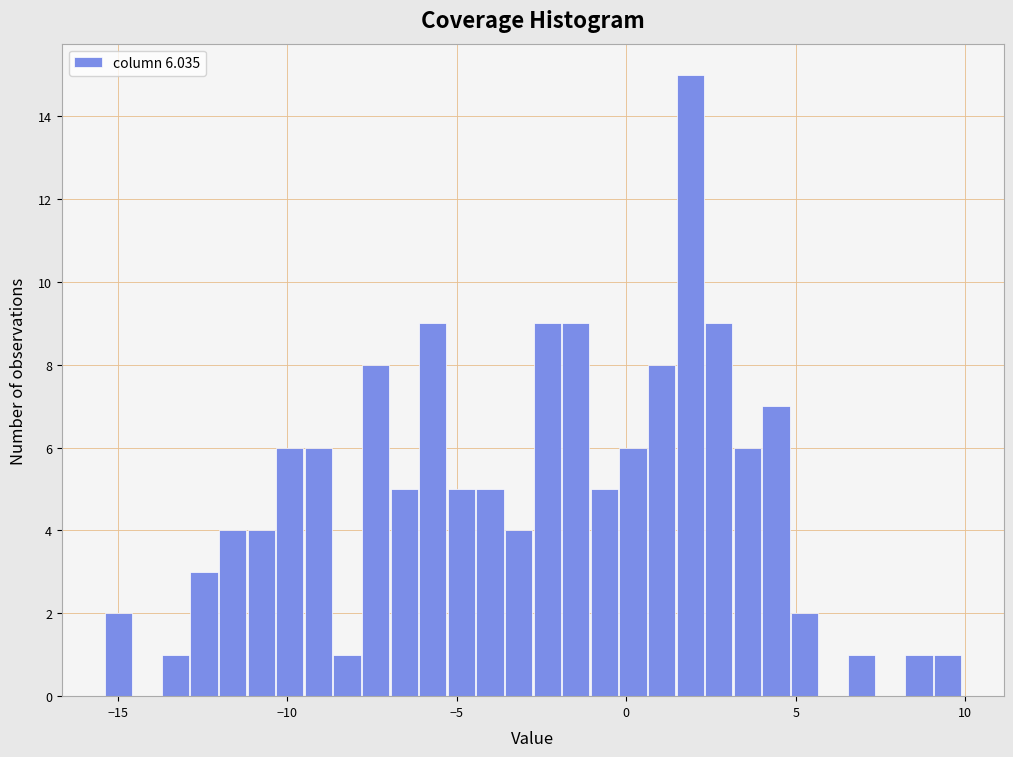

Read against the x-axis, roughly where is the centre of the tallest bar?

2.0